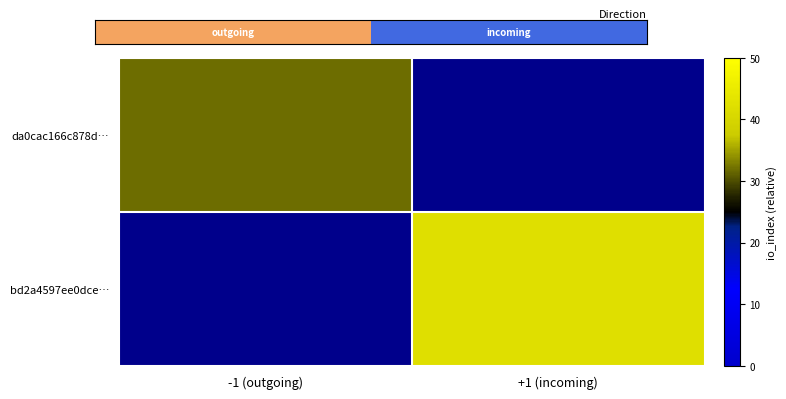

Which series has the largest range (max minus min)?

da0cac166c878d…